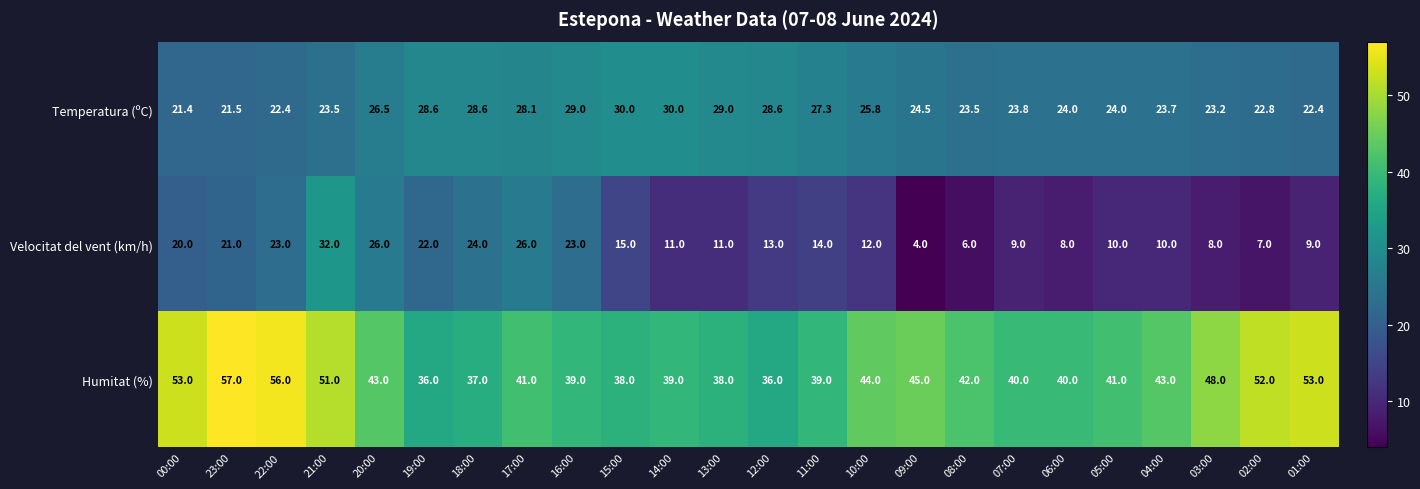

Which category has the lowest value across all series?

09:00